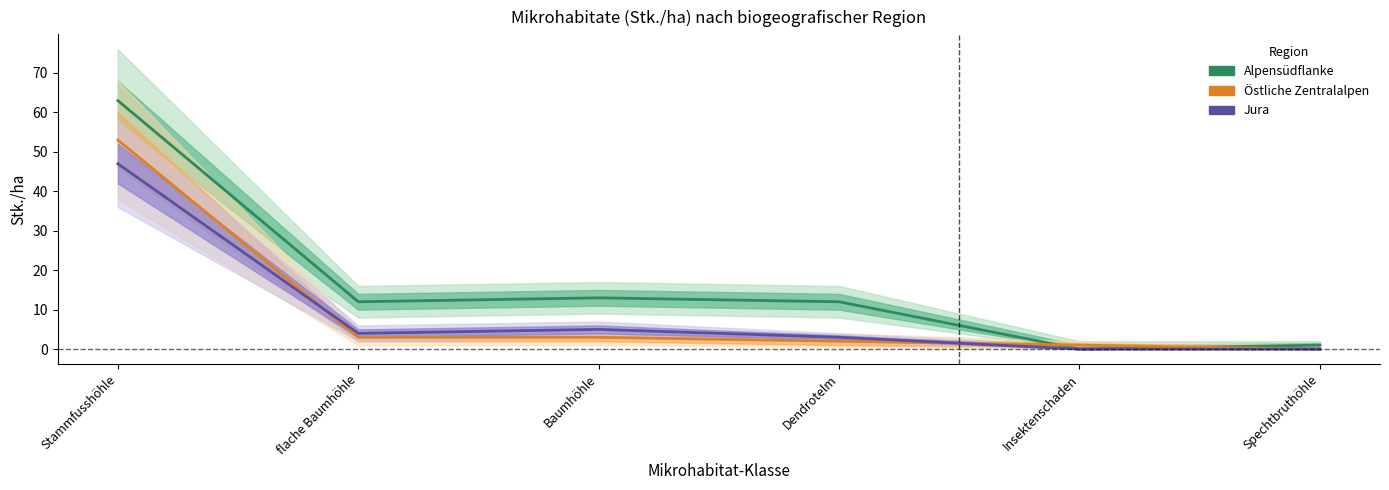

How many lines are shown in the chart?

3